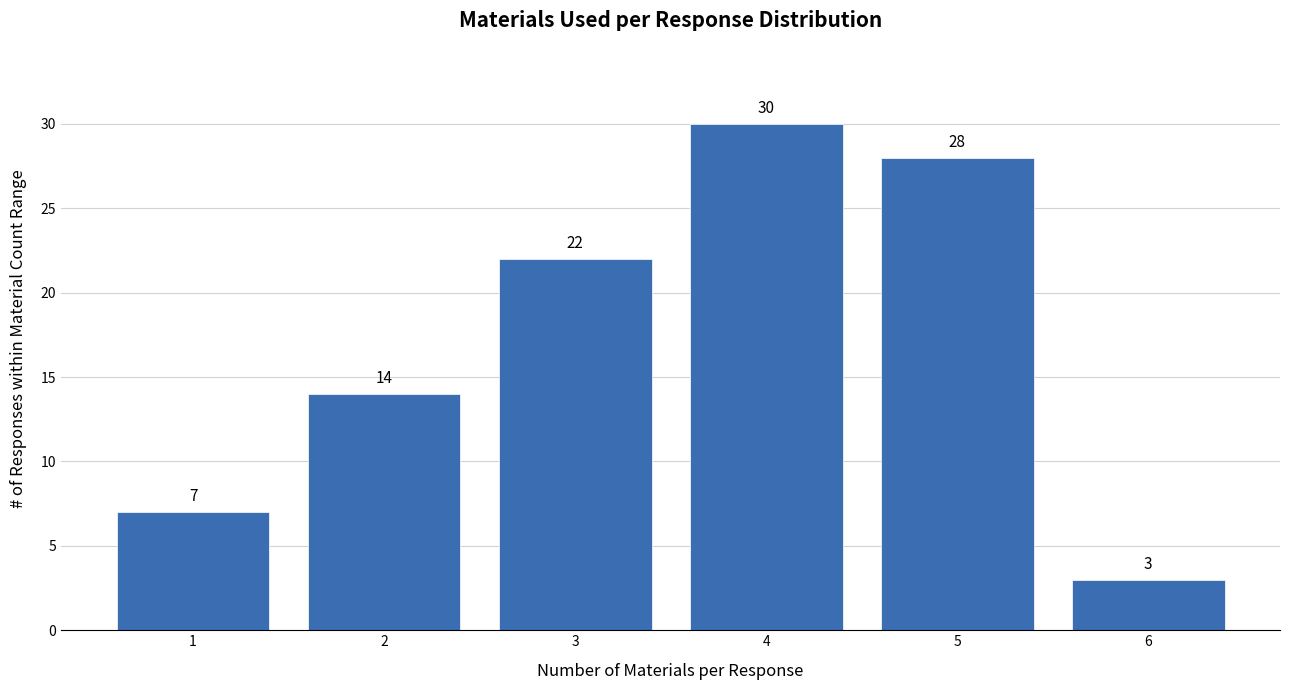

Reading left to right, extract all data points from this chart.

1=7	2=14	3=22	4=30	5=28	6=3